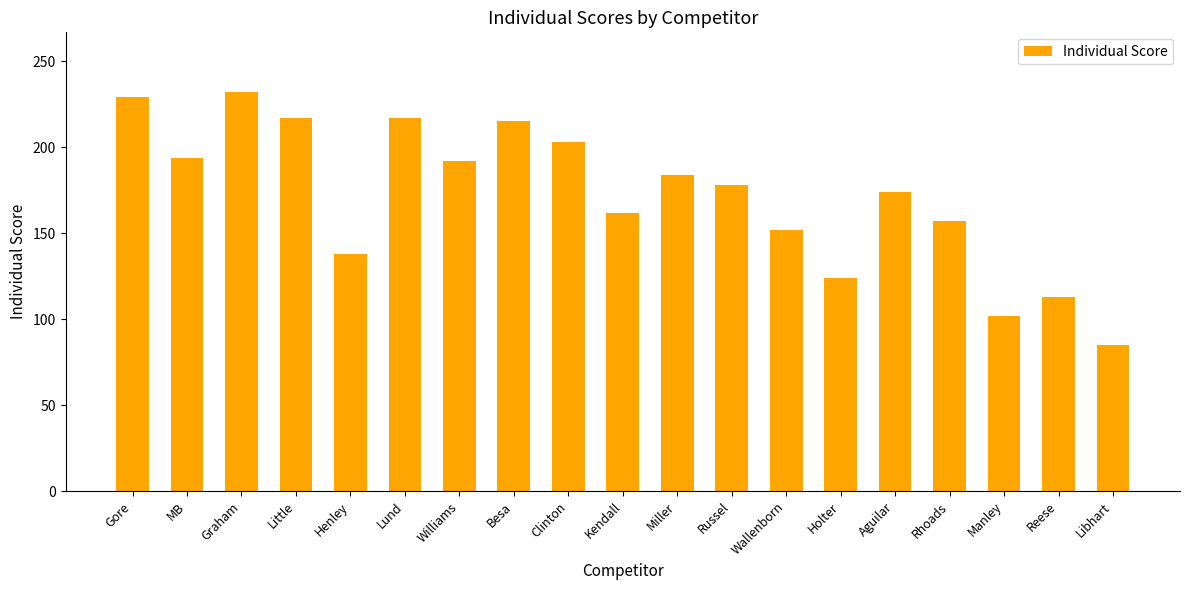

What is the difference between the values at Wallenborn and Besa?

63